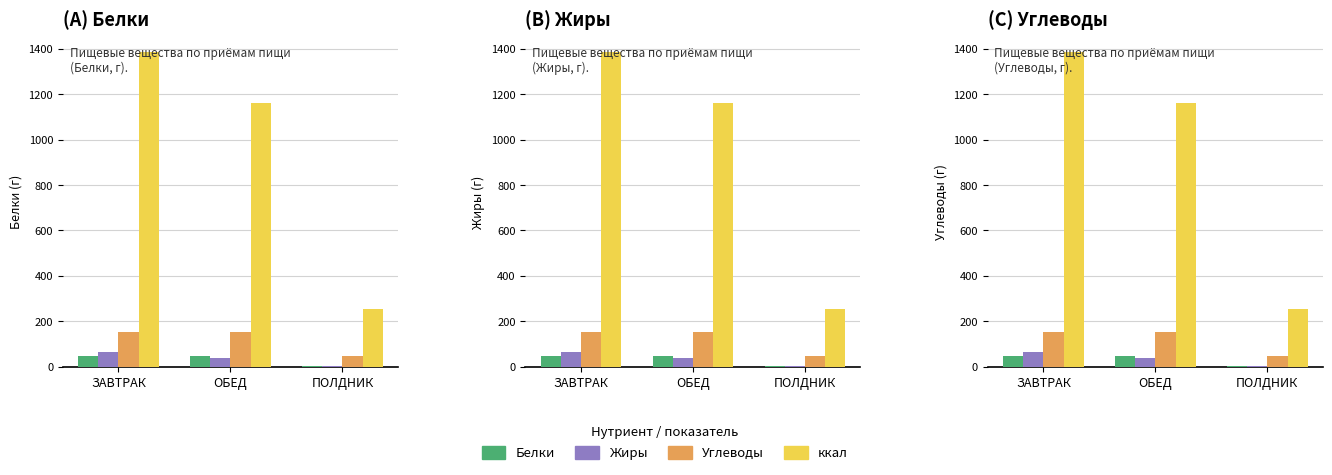

How many bars are there in each group?

4